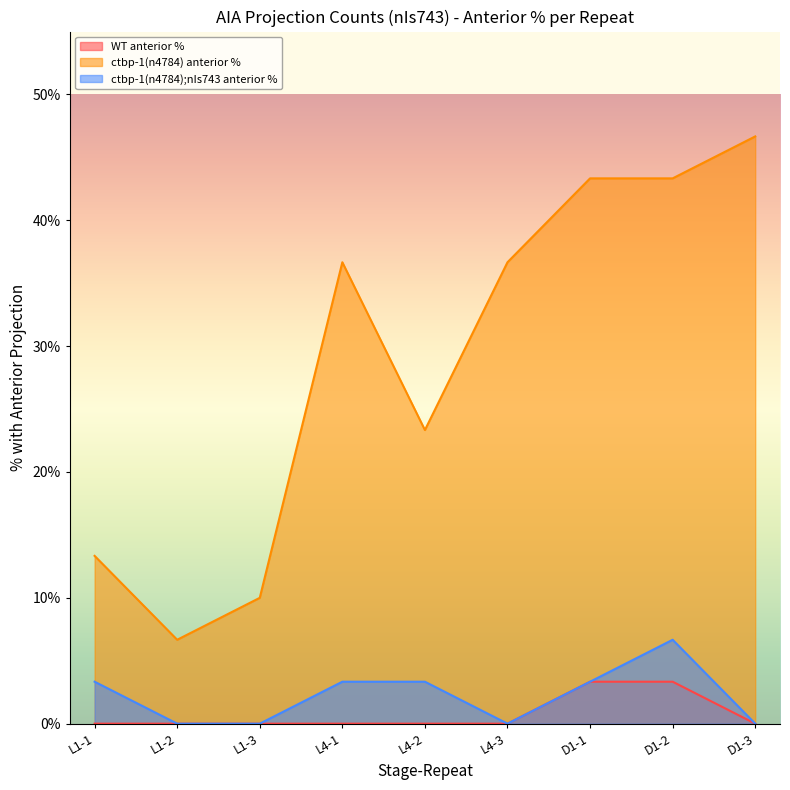

What is the label of the 7th point from the left?

D1-1